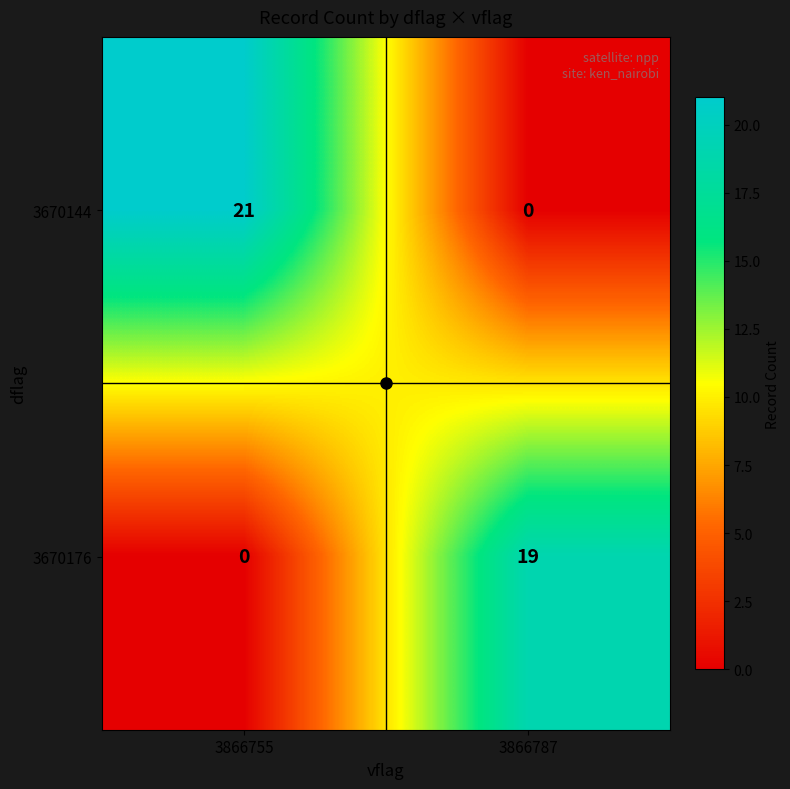

At which label is 3670176 closest to 9?

3866755